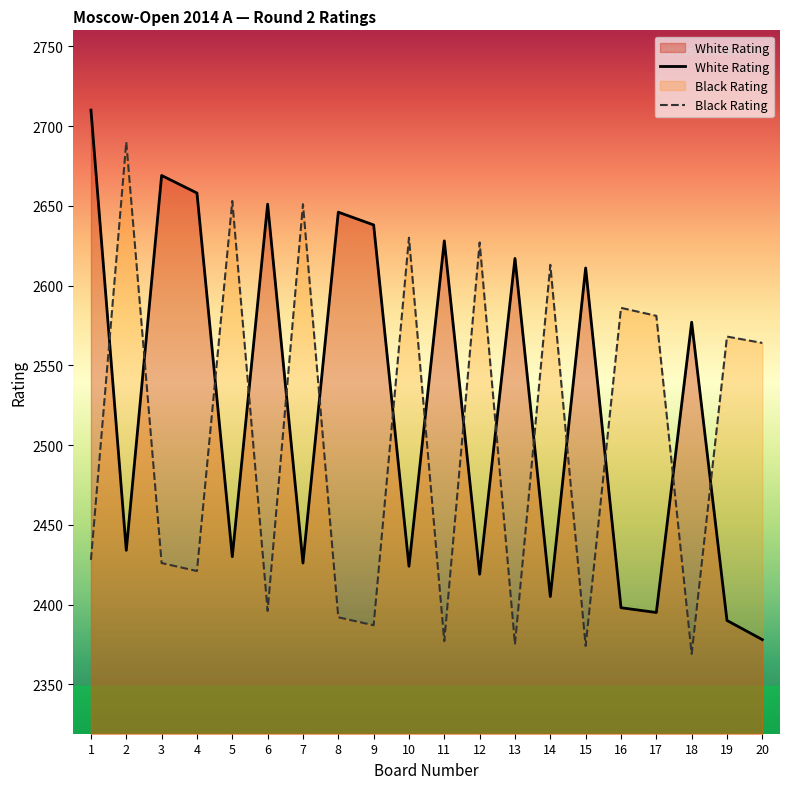

What are all the series names shown in the legend?

White Rating, Black Rating